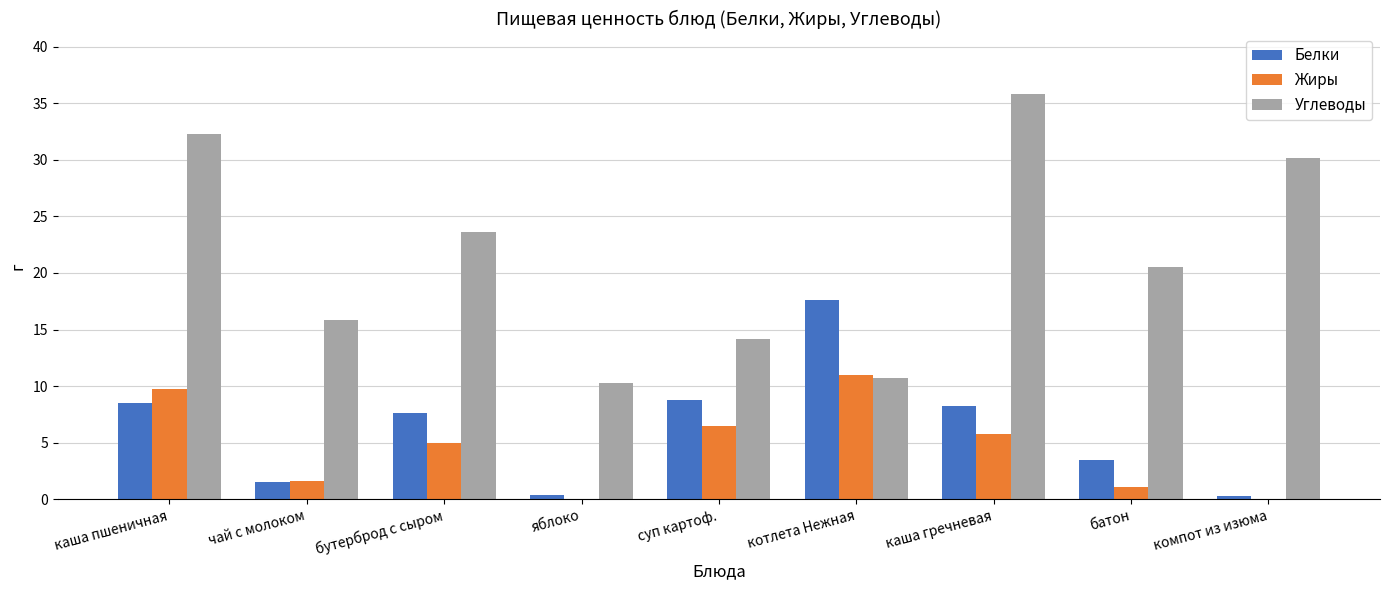

What is the average value of the Углеводы series?

21.5